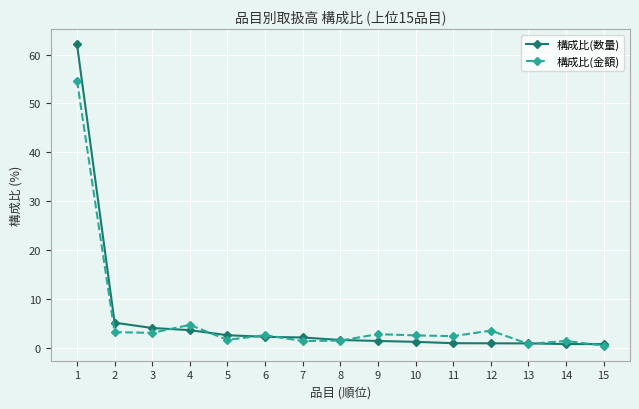

What is the value of the 構成比(金額) point at the 3rd from the left?

3.1